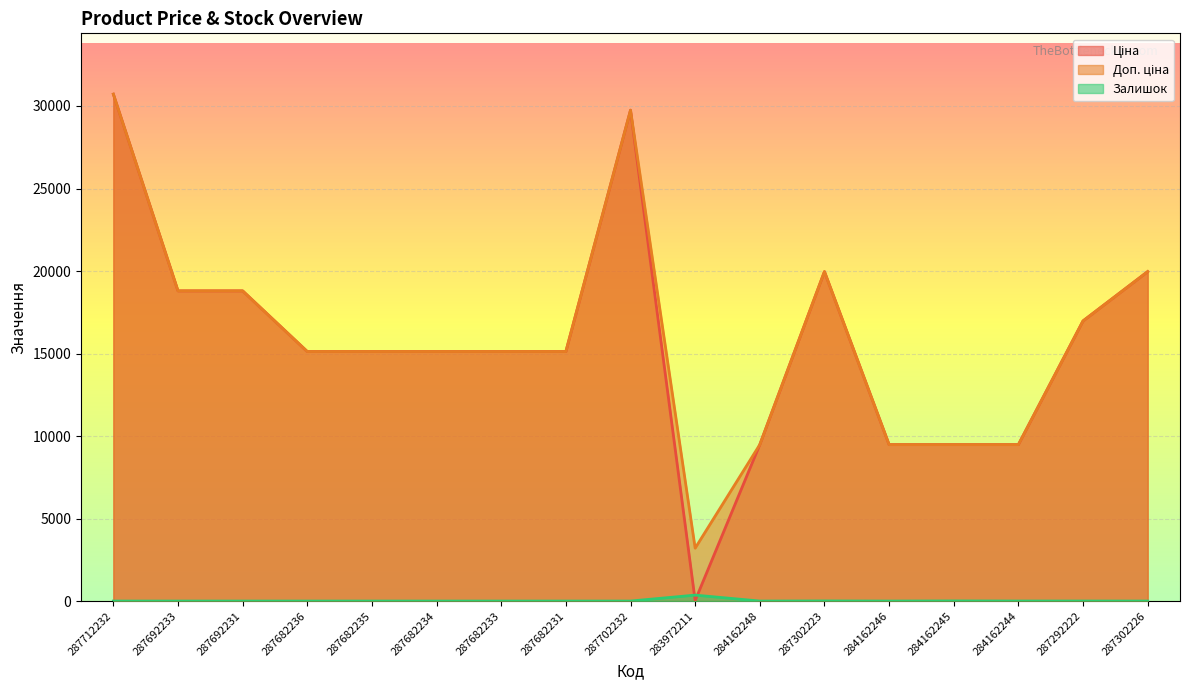

Reading left to right, extract all data points from this chart.

Ціна: 30717.1	18796.8	18796.8	15120.0	15120.0	15120.0	15120.0	15120.0	29747.2	32.0	9480.1	19964.2	9480.1	9480.1	9480.1	16976.3	19964.2
Доп. ціна: 30717.1	18796.8	18796.8	15120.0	15120.0	15120.0	15120.0	15120.0	29747.2	3205.0	9480.1	19964.2	9480.1	9480.1	9480.1	16976.3	19964.2
Залишок: 0.0	0.0	0.0	0.0	0.0	0.0	0.0	0.0	0.0	360.0	0.0	7.0	0.0	8.0	2.0	2.0	0.0